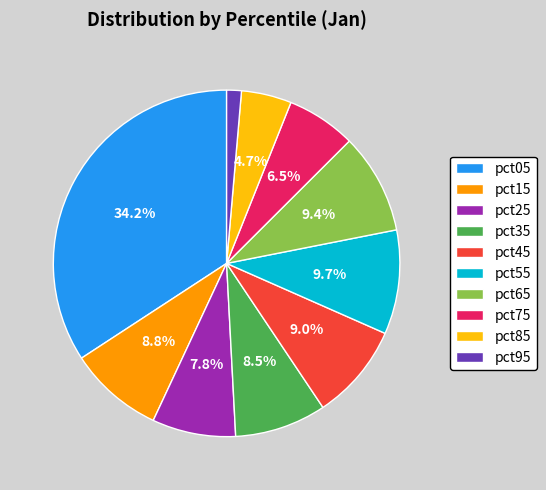

Does pct65 represent more than half of the total?

No